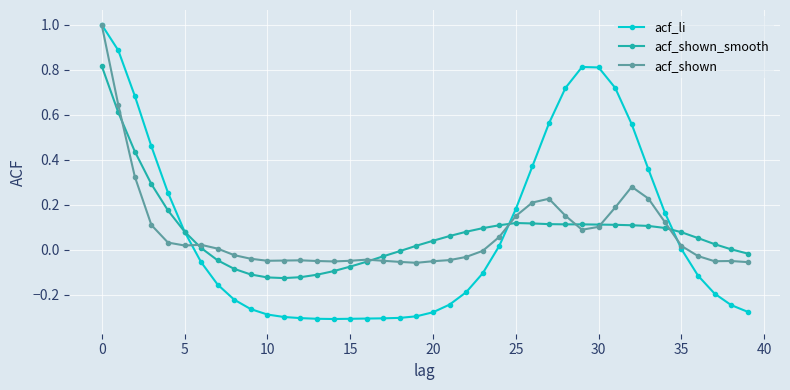

What are all the series names shown in the legend?

acf_li, acf_shown_smooth, acf_shown